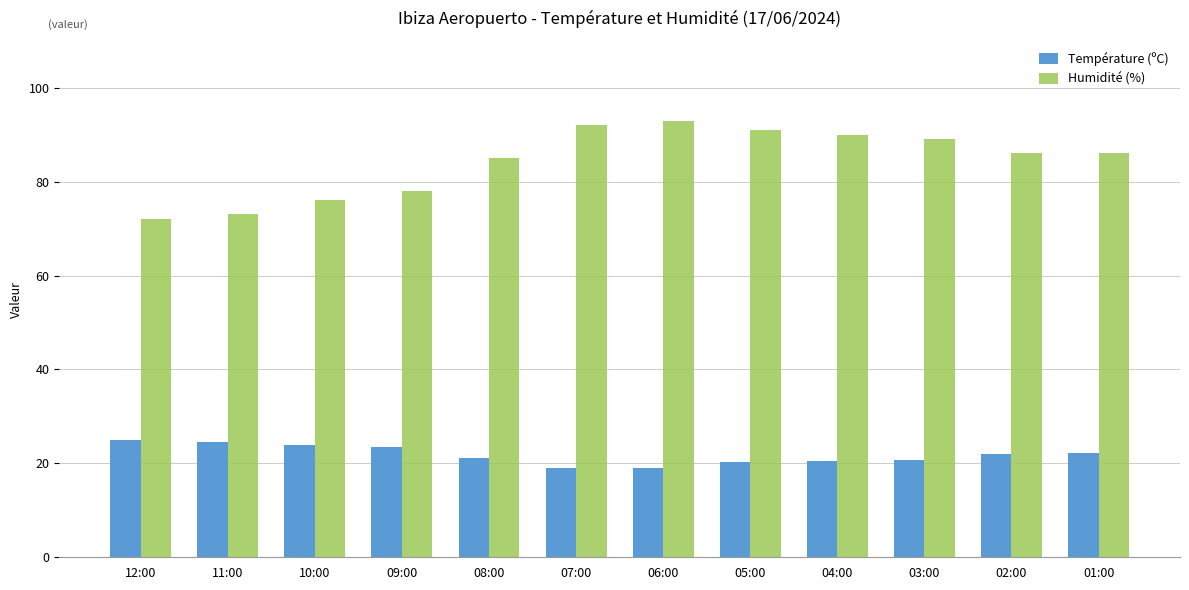

The Humidité (%) series shows 116.8 at 01:00. True or false?

False